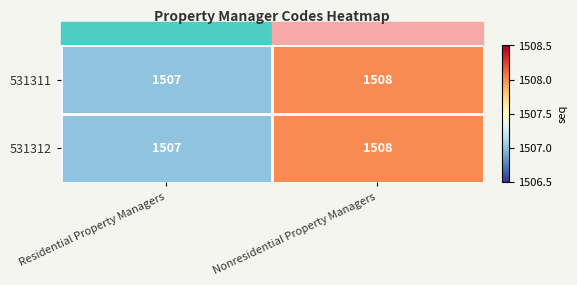

The value of 531311 at Residential Property Managers is 789. True or false?

False